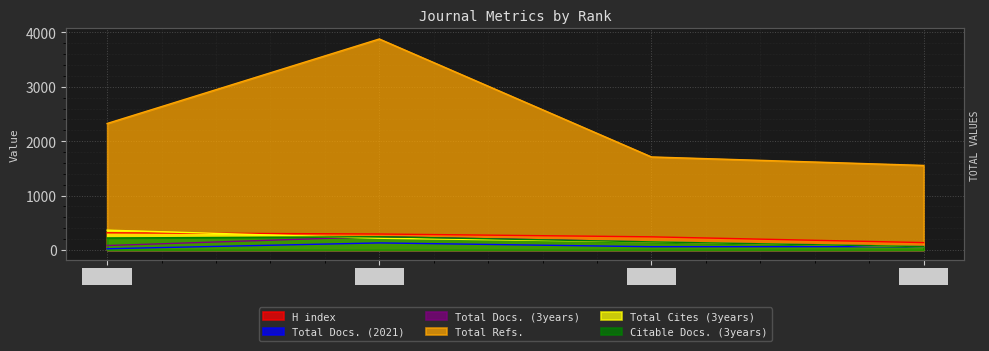

At which category does the chart reach its minimum across all series?

Rank 1